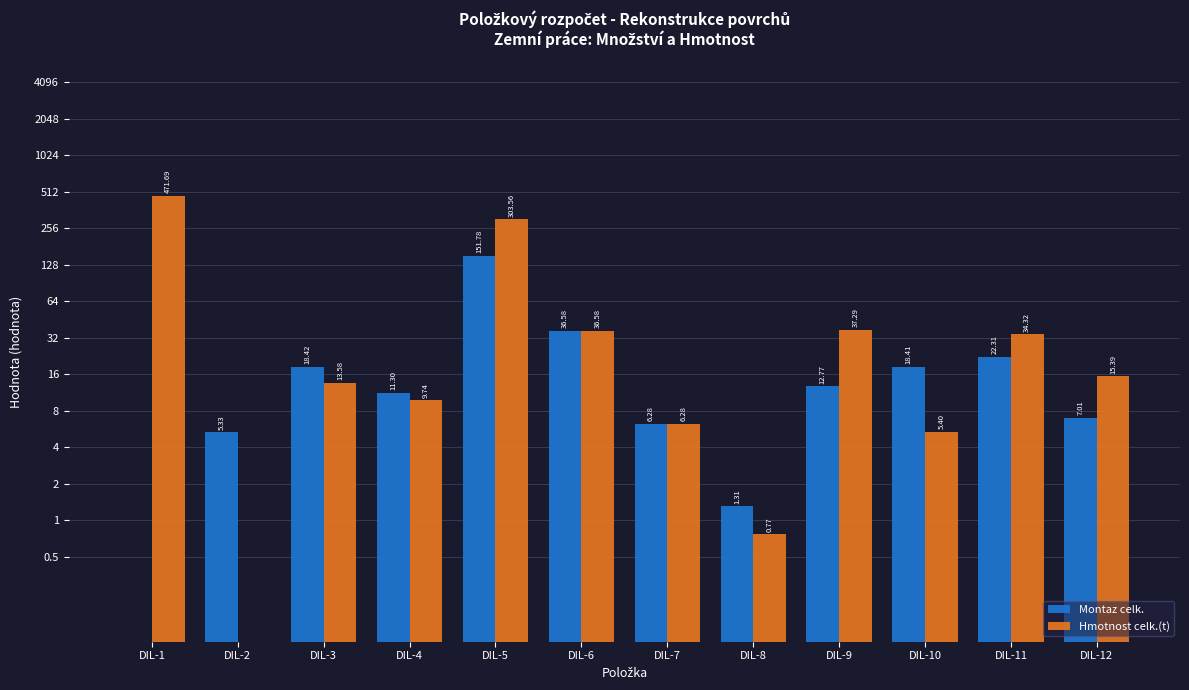

At which label is Hmotnost celk.(t) closest to 235?

DIL-5